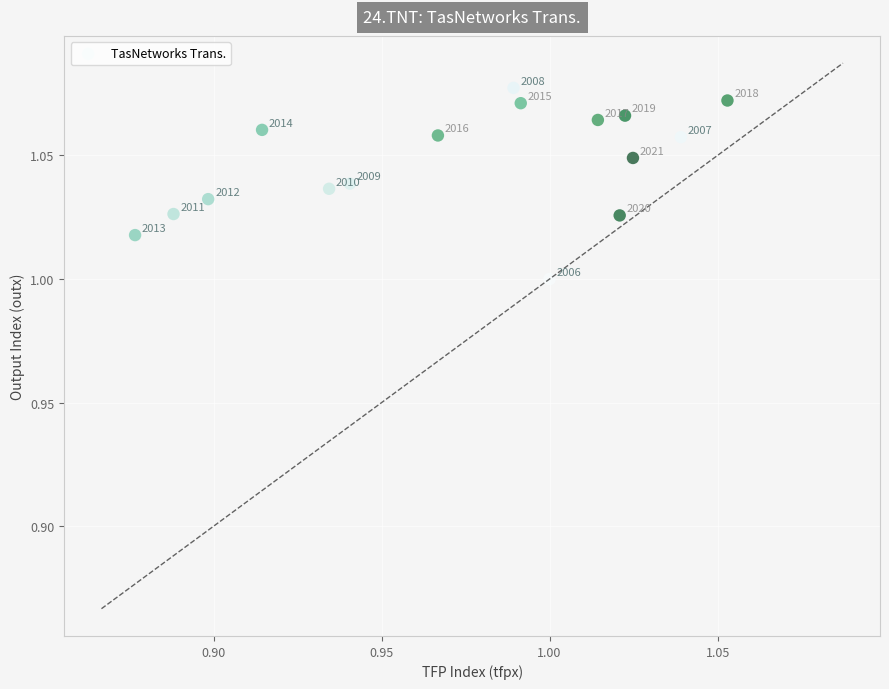

Count the number of points in this scatter plot.

16